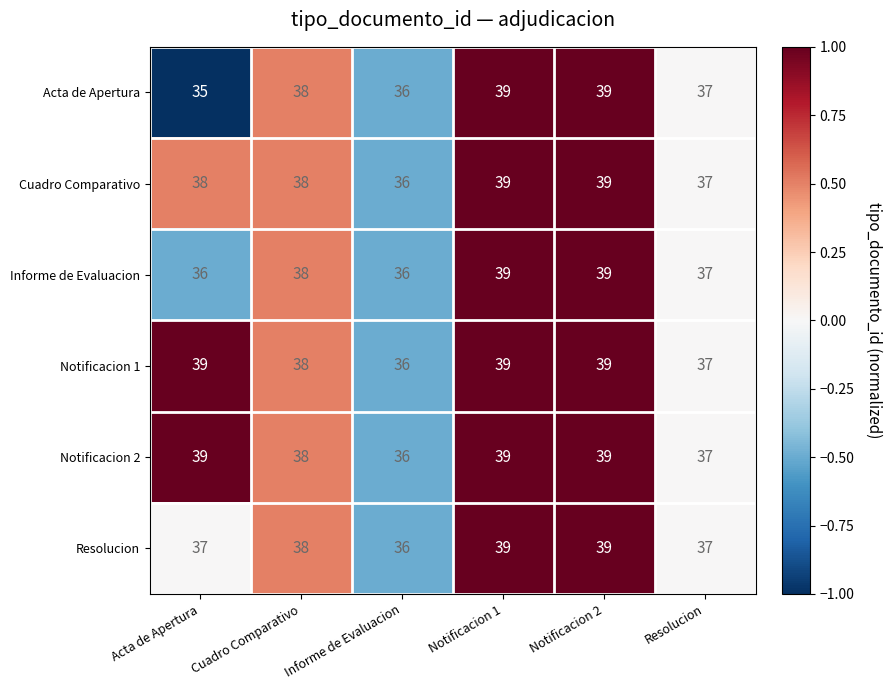

Where is Cuadro Comparativo nearest to the value 37?

Resolucion